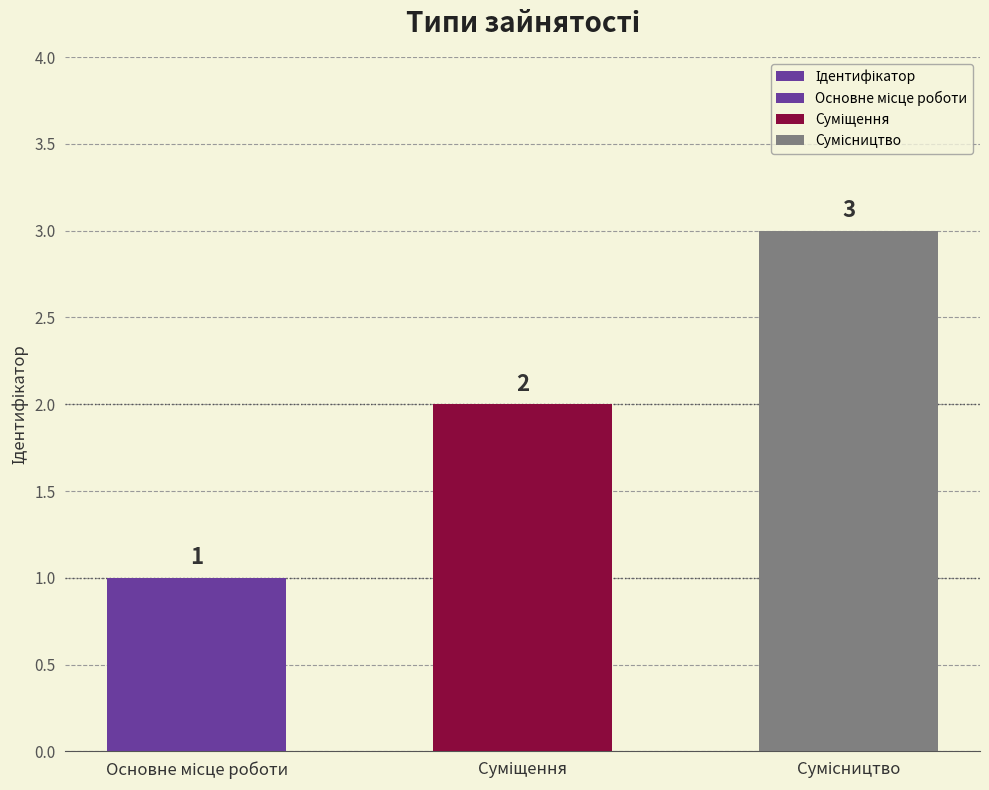

The value at Суміщення is 2. True or false?

True